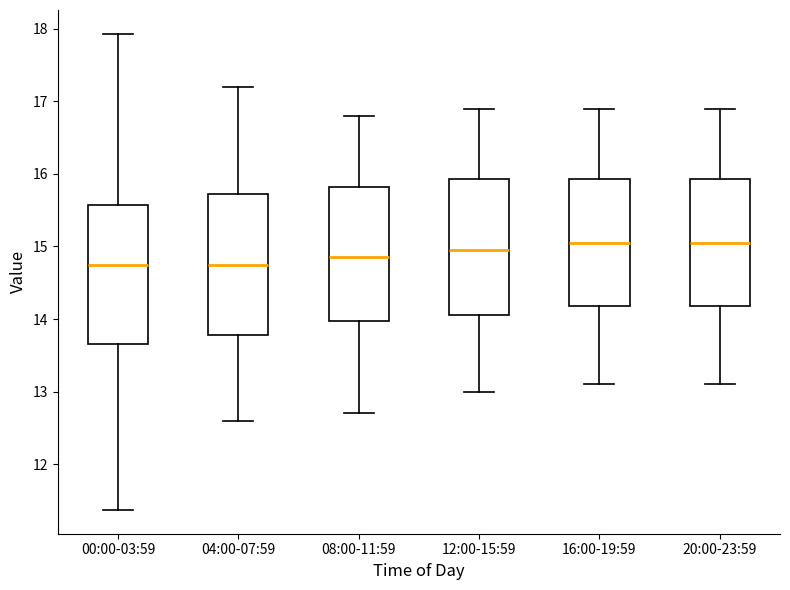

Where does the upper whisker of the box for 12:00-15:59 end on the y-axis? The values are not printed on the chart, so give them approximately, as read against the axis.

16.9